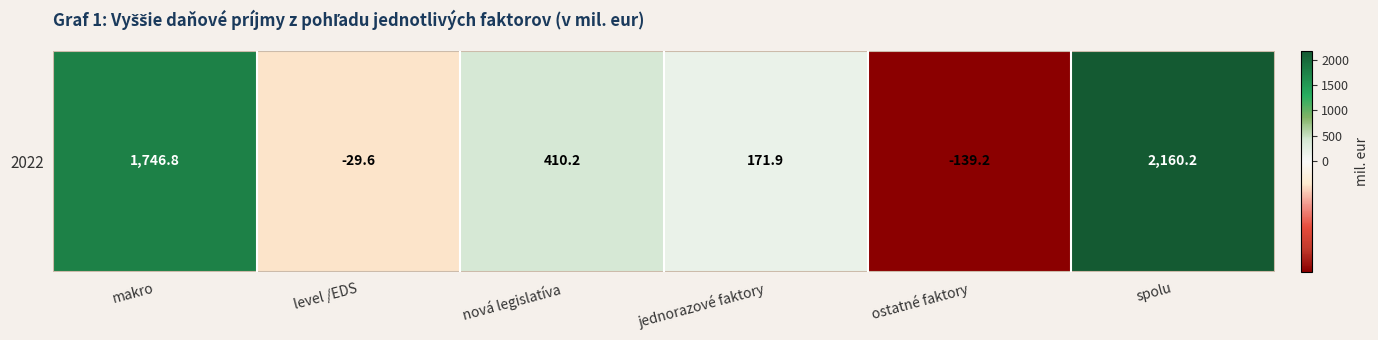

The value at makro is 1746.8. True or false?

True